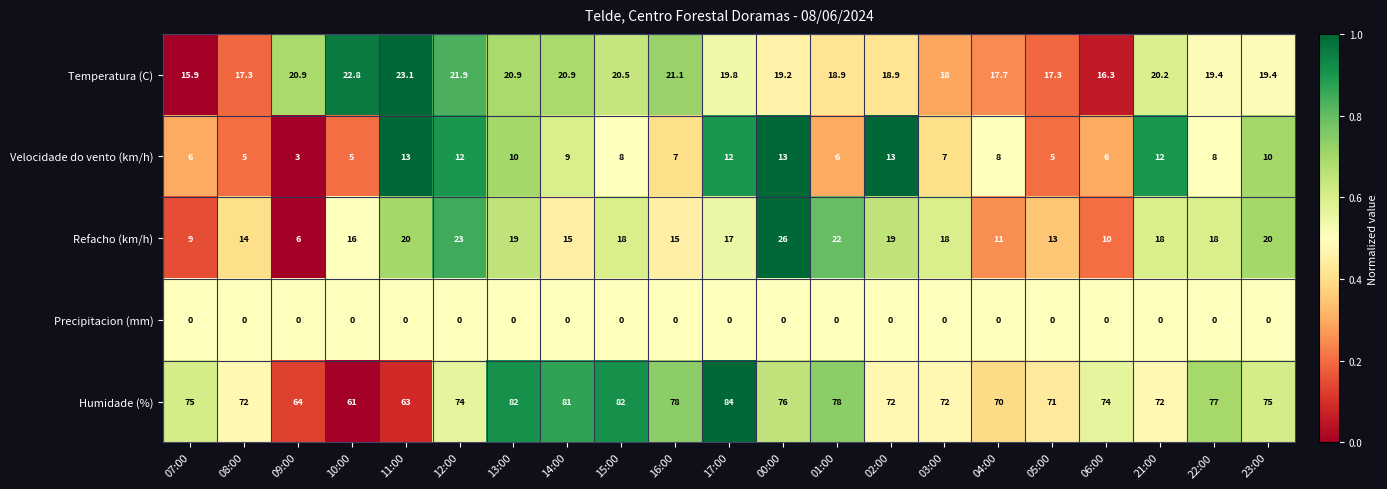

How many data points does each series have?

21